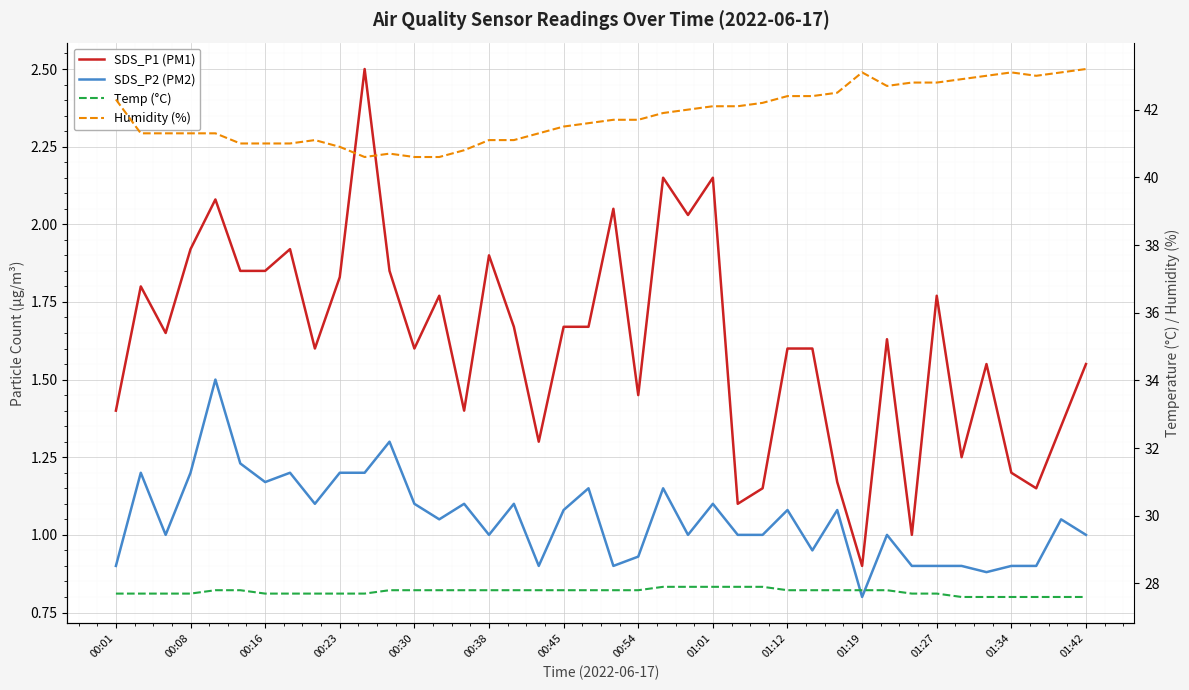

Reading right to left, what are all the values shown in this chart?

SDS_P1 (PM1): 1.6	1.4	1.1	1.2	1.6	1.2	1.8	1.0	1.6	0.9	1.2	1.6	1.6	1.1	1.1	2.1	2.0	2.1	1.4	2.0	1.7	1.7	1.3	1.7	1.9	1.4	1.8	1.6	1.9	2.5	1.8	1.6	1.9	1.9	1.9	2.1	1.9	1.6	1.8	1.4
SDS_P2 (PM2): 1.0	1.1	0.9	0.9	0.9	0.9	0.9	0.9	1.0	0.8	1.1	0.9	1.1	1.0	1.0	1.1	1.0	1.1	0.9	0.9	1.1	1.1	0.9	1.1	1.0	1.1	1.1	1.1	1.3	1.2	1.2	1.1	1.2	1.2	1.2	1.5	1.2	1.0	1.2	0.9
Temp (°C): 27.6	27.6	27.6	27.6	27.6	27.6	27.7	27.7	27.8	27.8	27.8	27.8	27.8	27.9	27.9	27.9	27.9	27.9	27.8	27.8	27.8	27.8	27.8	27.8	27.8	27.8	27.8	27.8	27.8	27.7	27.7	27.7	27.7	27.7	27.8	27.8	27.7	27.7	27.7	27.7
Humidity (%): 43.2	43.1	43.0	43.1	43.0	42.9	42.8	42.8	42.7	43.1	42.5	42.4	42.4	42.2	42.1	42.1	42.0	41.9	41.7	41.7	41.6	41.5	41.3	41.1	41.1	40.8	40.6	40.6	40.7	40.6	40.9	41.1	41.0	41.0	41.0	41.3	41.3	41.3	41.3	42.3